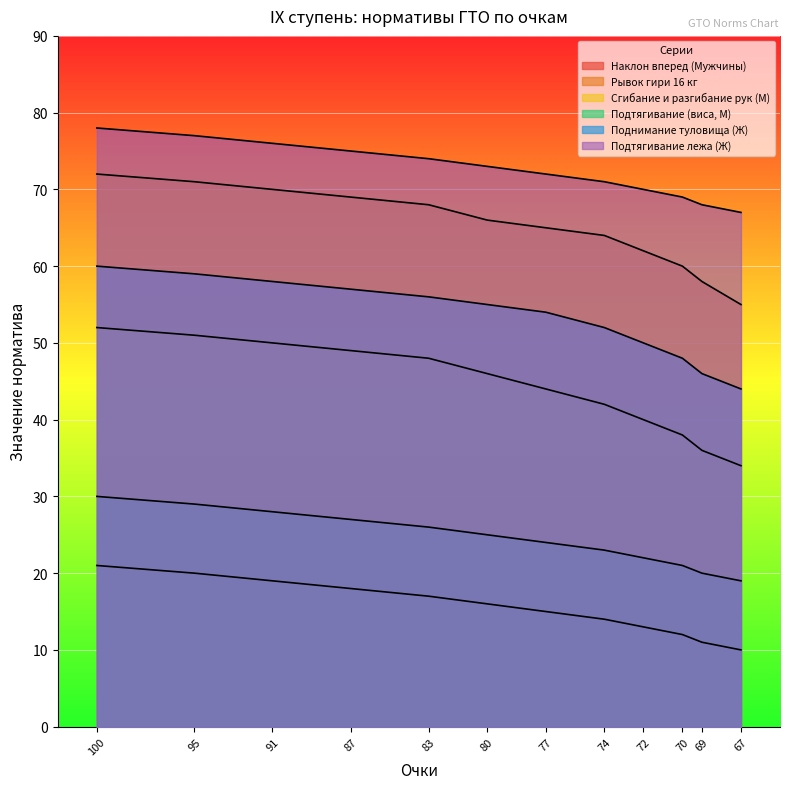

True or false: Поднимание туловища (Ж) and Наклон вперед (Мужчины) cross at least once.

False